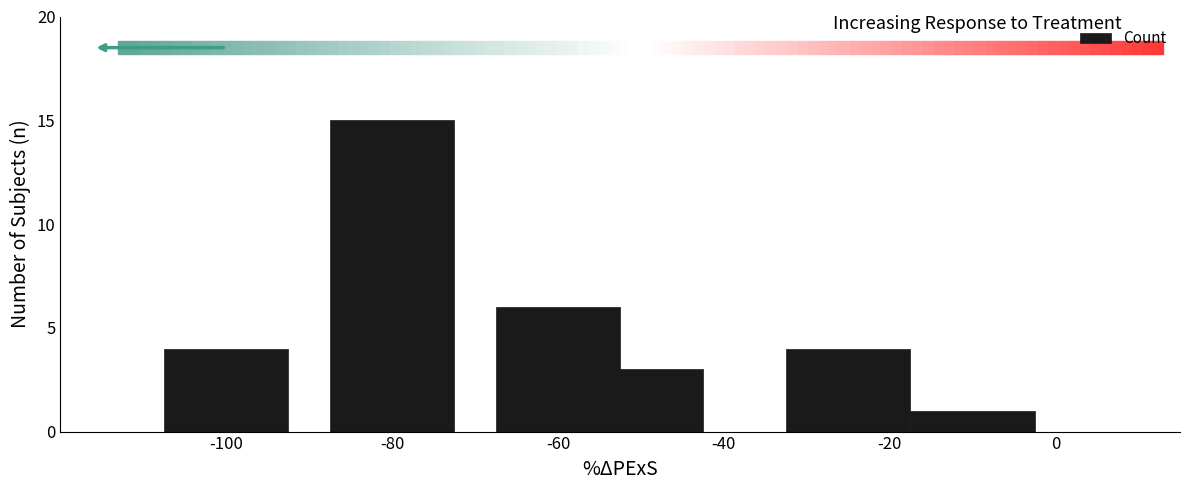

What is the value of the 1st bar from the left?

4